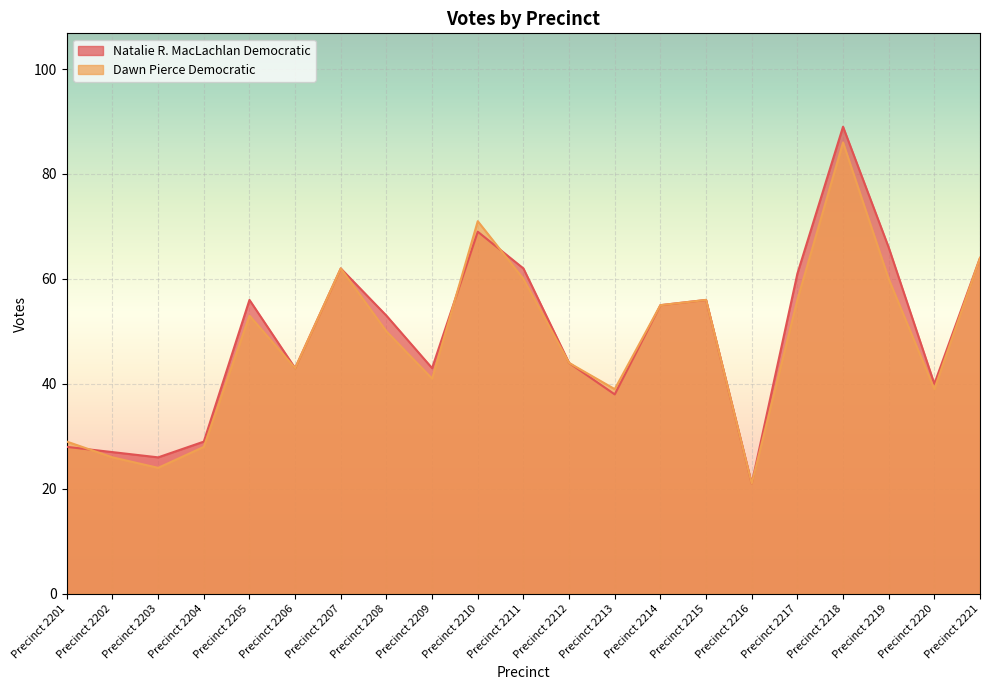

What is the difference between the Natalie R. MacLachlan Democratic values at Precinct 2214 and Precinct 2212?

11